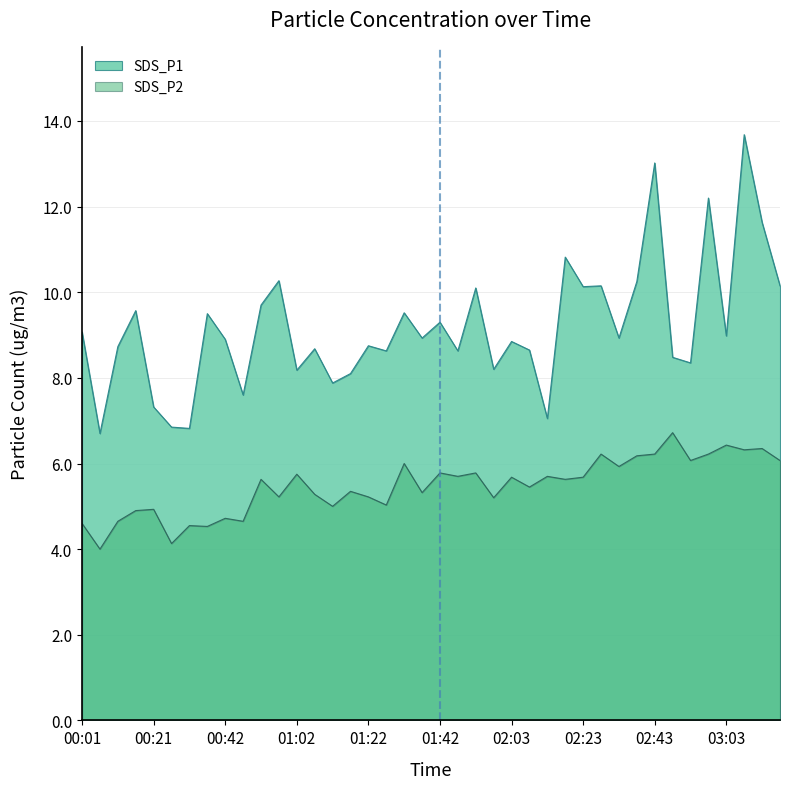

What is the difference between the highest and lowest values at 01:58?

3.0